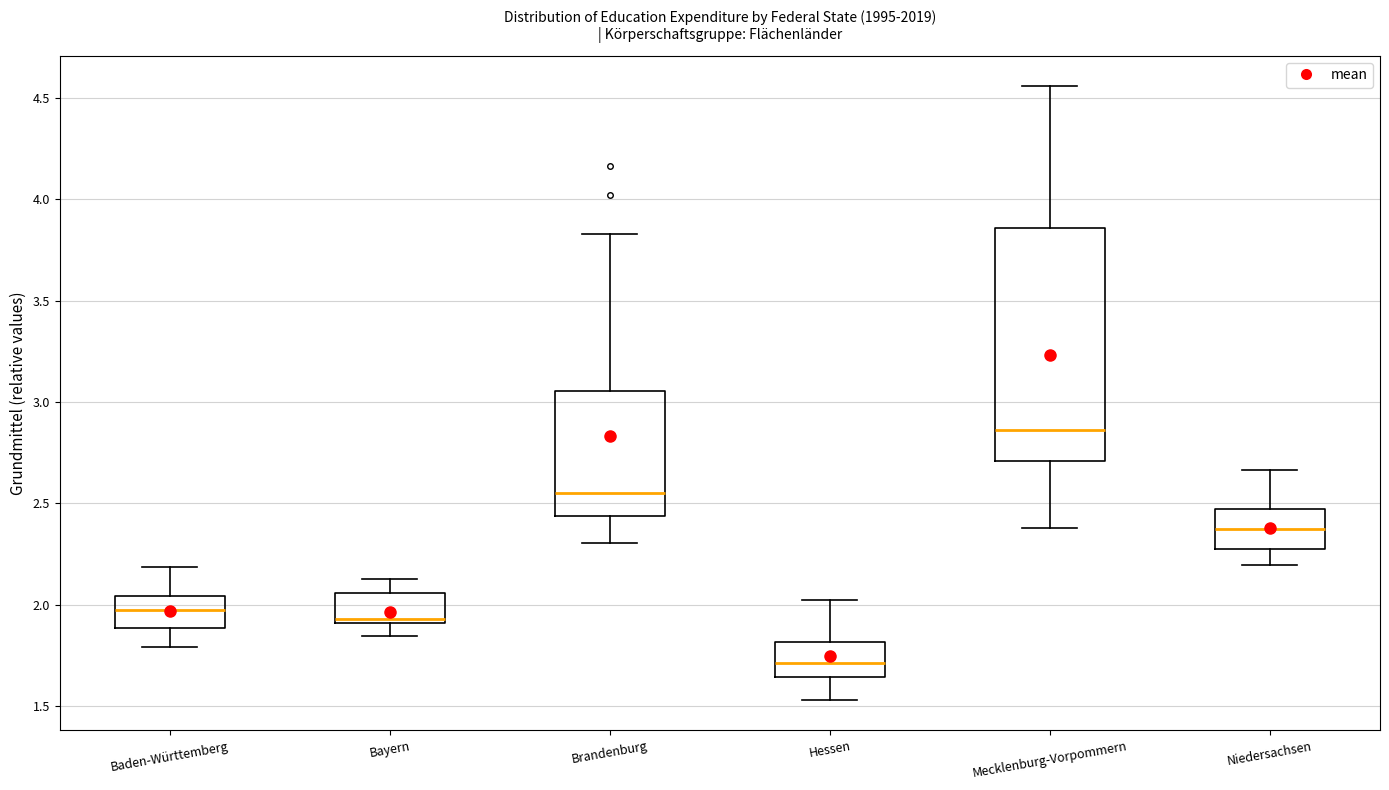

Which box is the tallest, from its lower edge to its upper edge?

Mecklenburg-Vorpommern